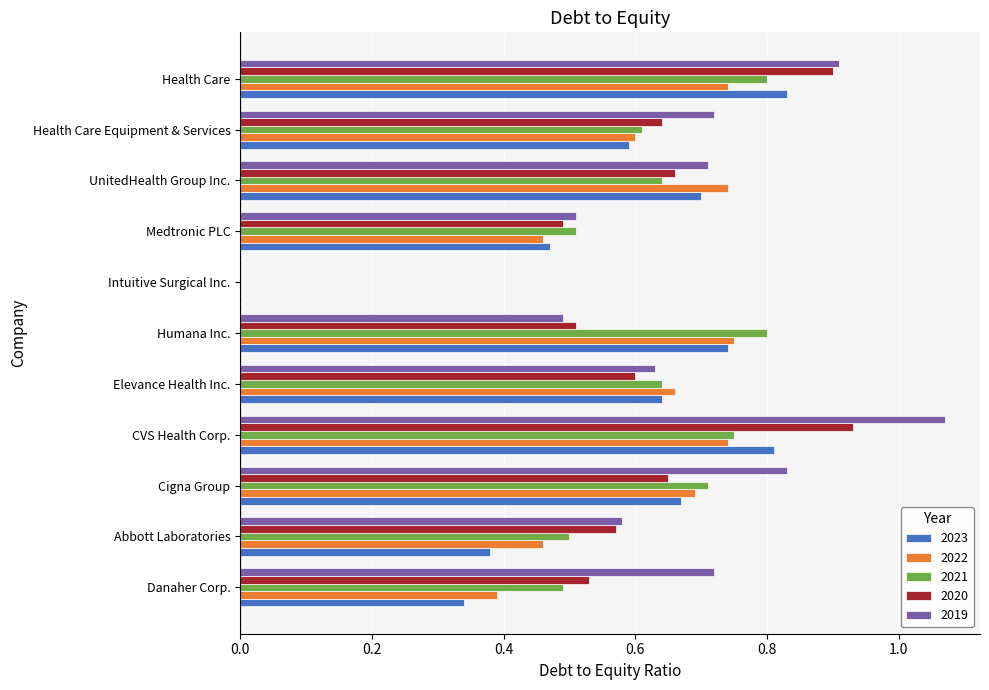

Count the number of data series in this chart.

5